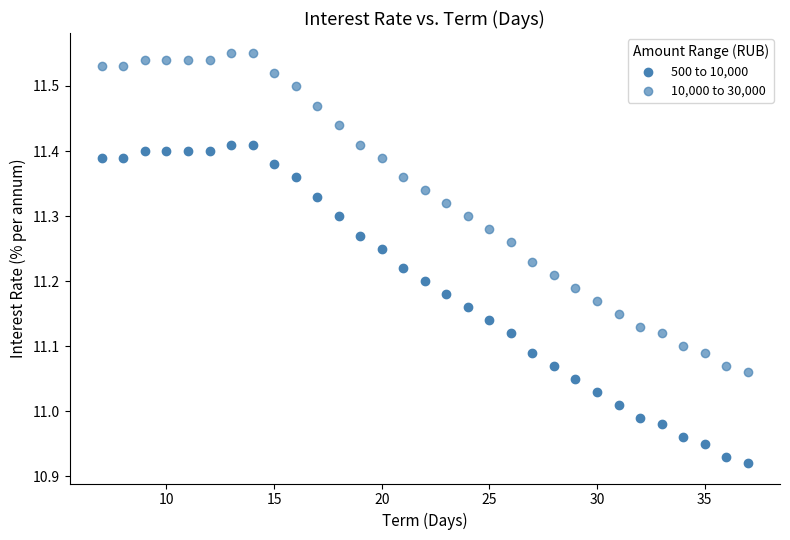

How many data points are displayed?

62